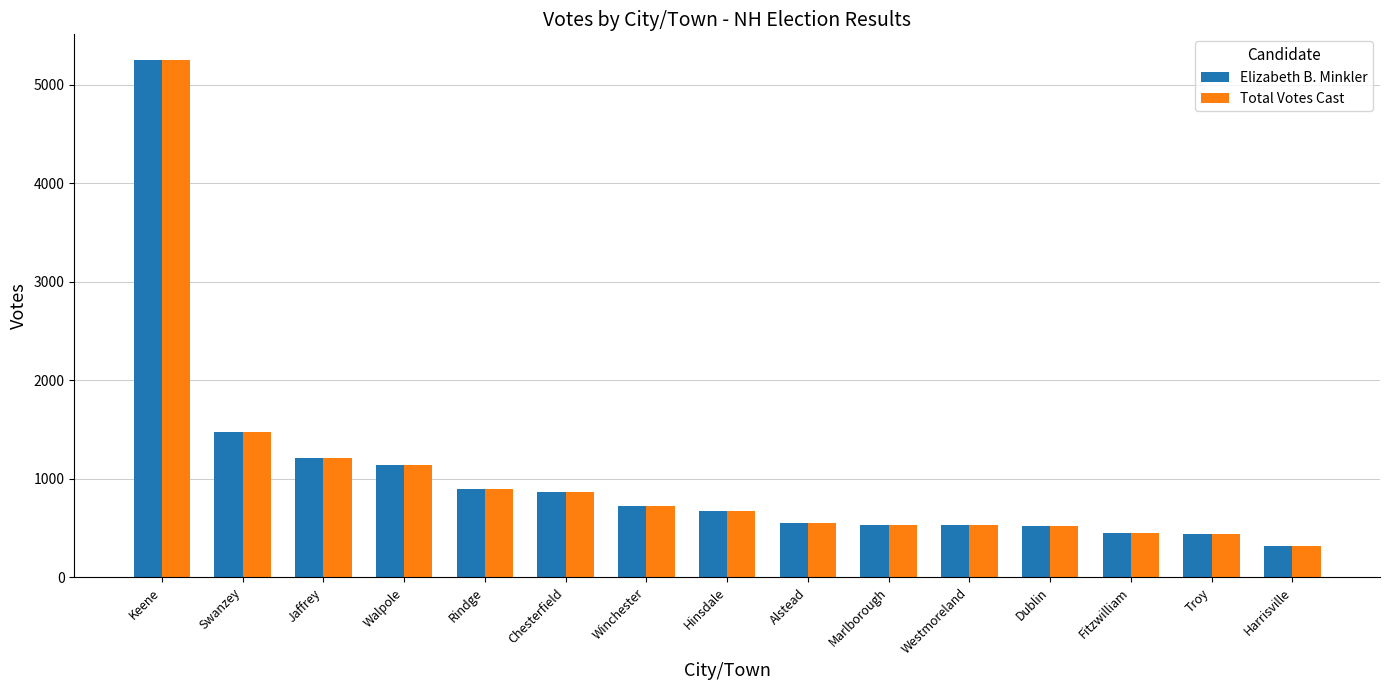

Which category has the lowest value across all series?

Harrisville